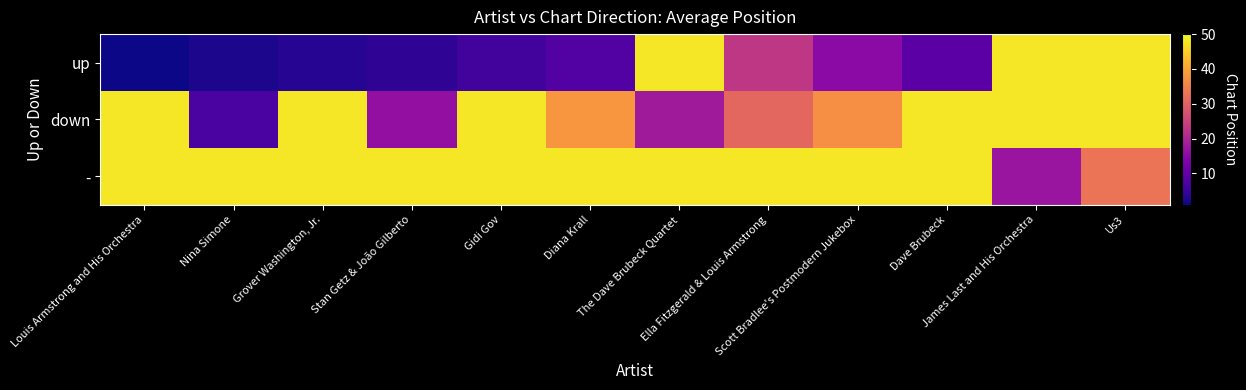

What is the spread (max minus min) of values at Scott Bradlee's Postmodern Jukebox?

33